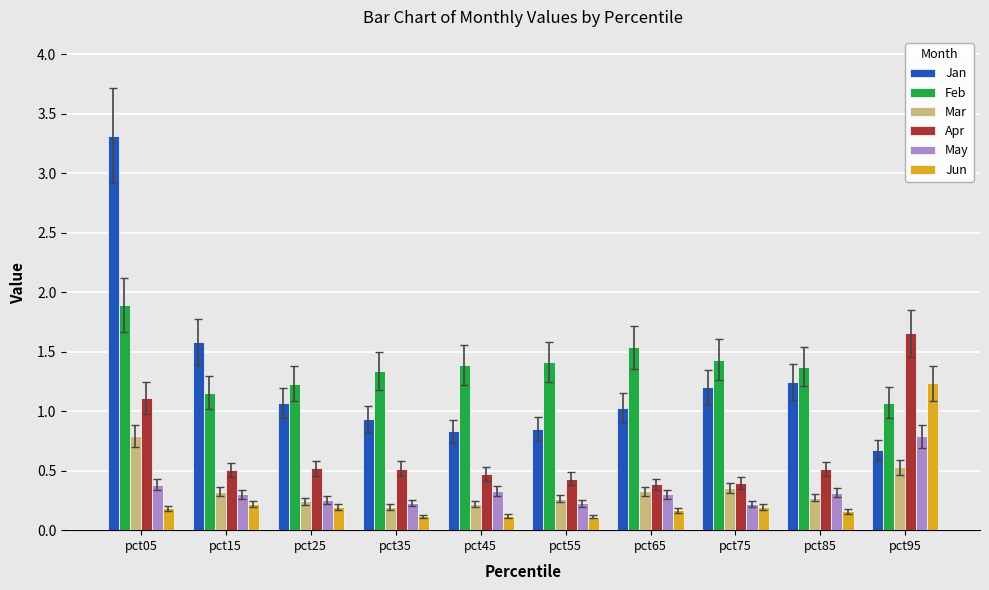

Is it true that Apr equals 0.2 at pct65?

False